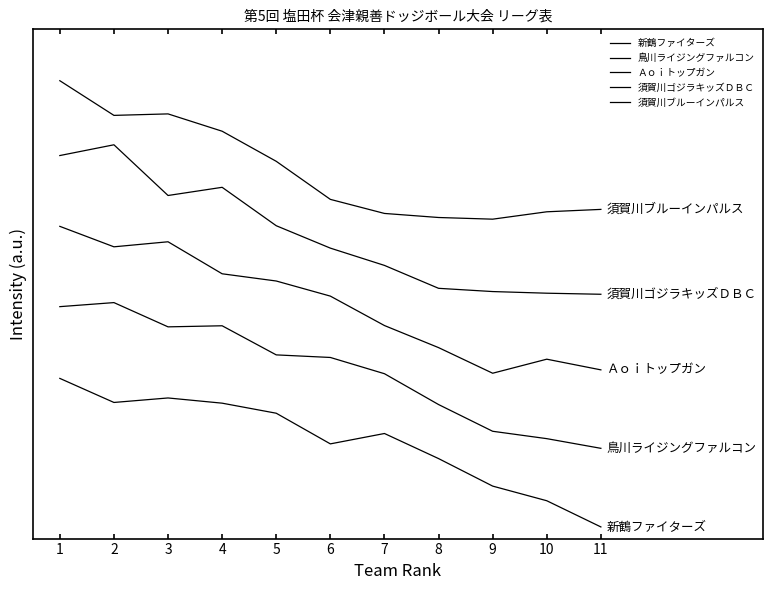

Does the chart have visible grid lines?

No